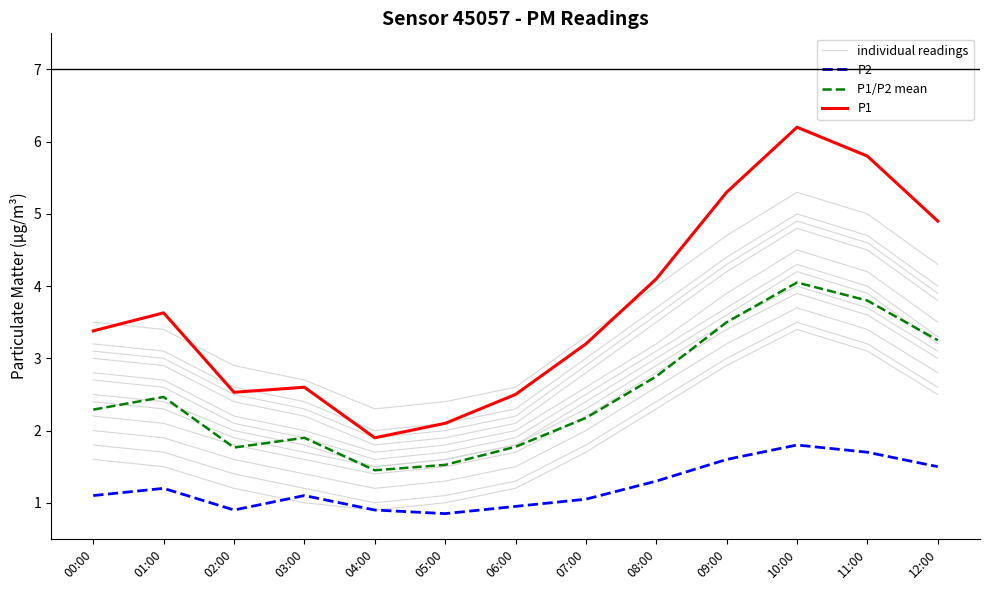

What is the label of the 13th point from the right?

00:00